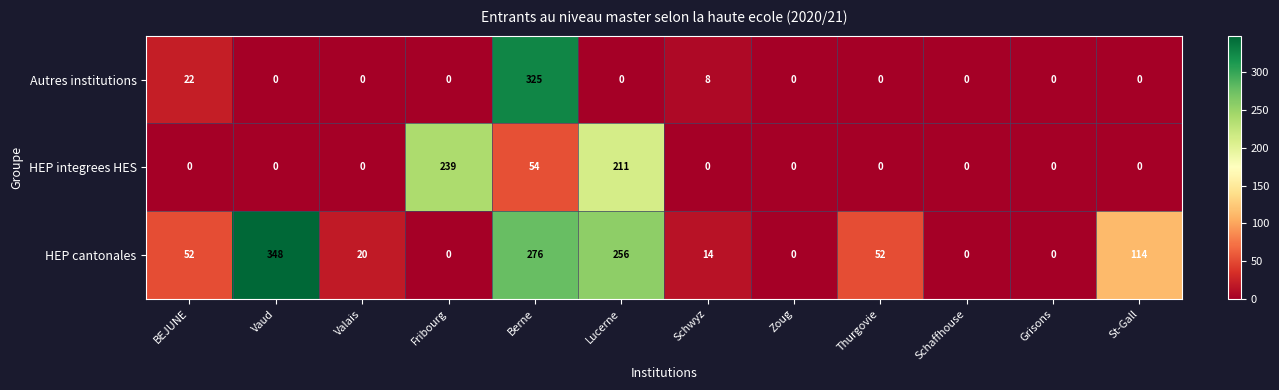

The value of HEP cantonales at St-Gall is 114. True or false?

True